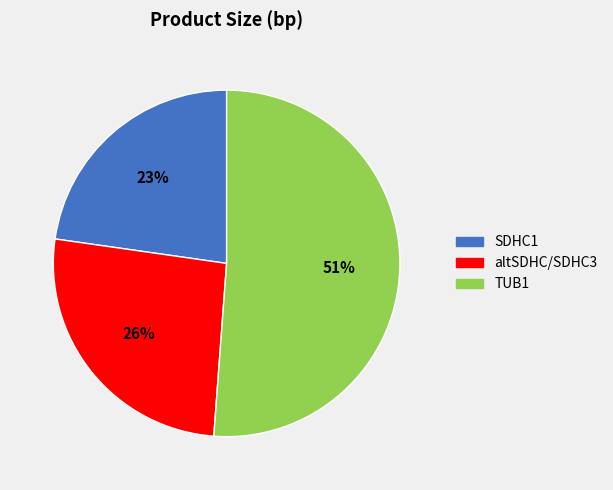

What is the largest slice in the pie chart?

TUB1